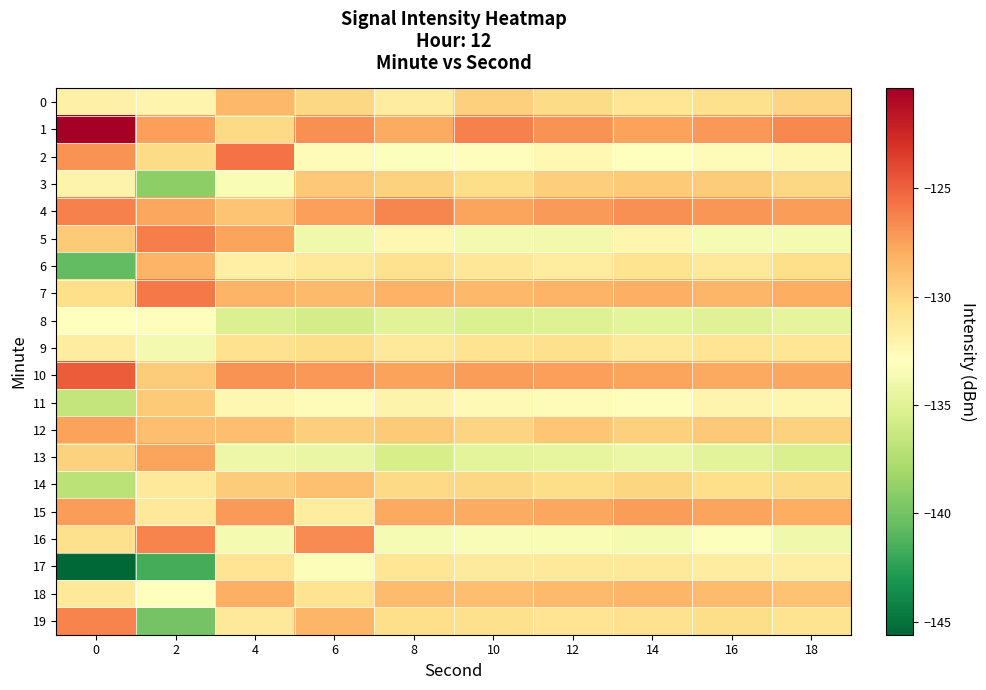

What is the spread (max minus min) of values at 8?

9.1